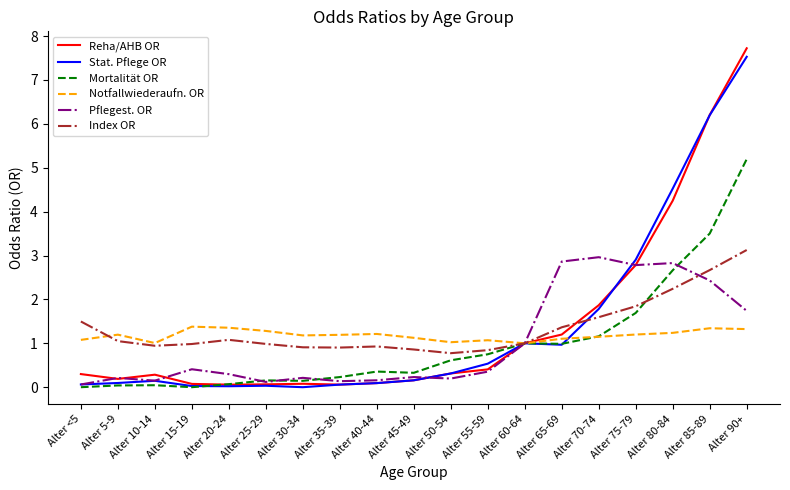

Which category has the highest value in the Index OR series?

Alter 90+